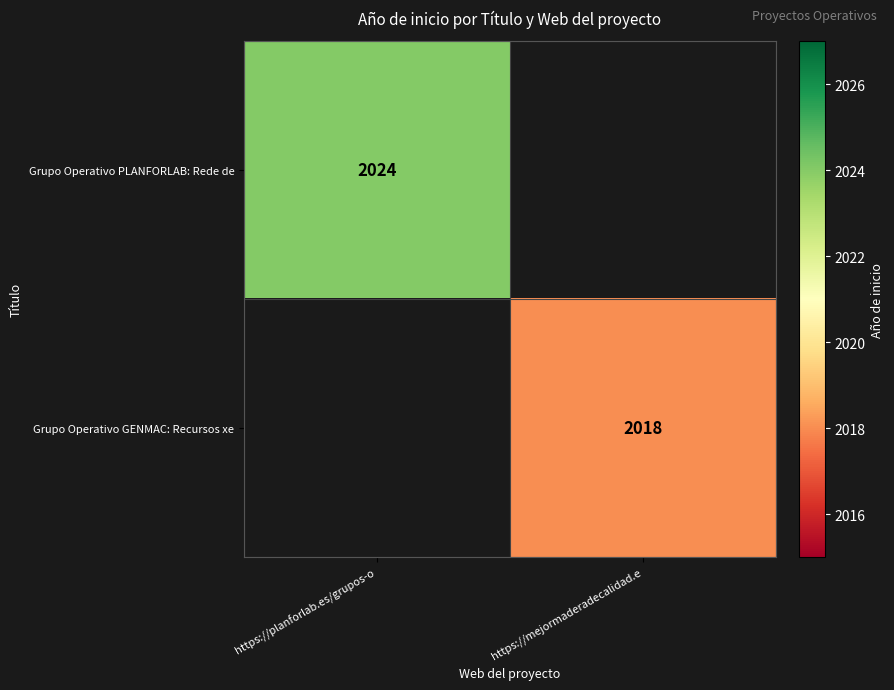

What is the minimum value shown in the chart?

2018.0